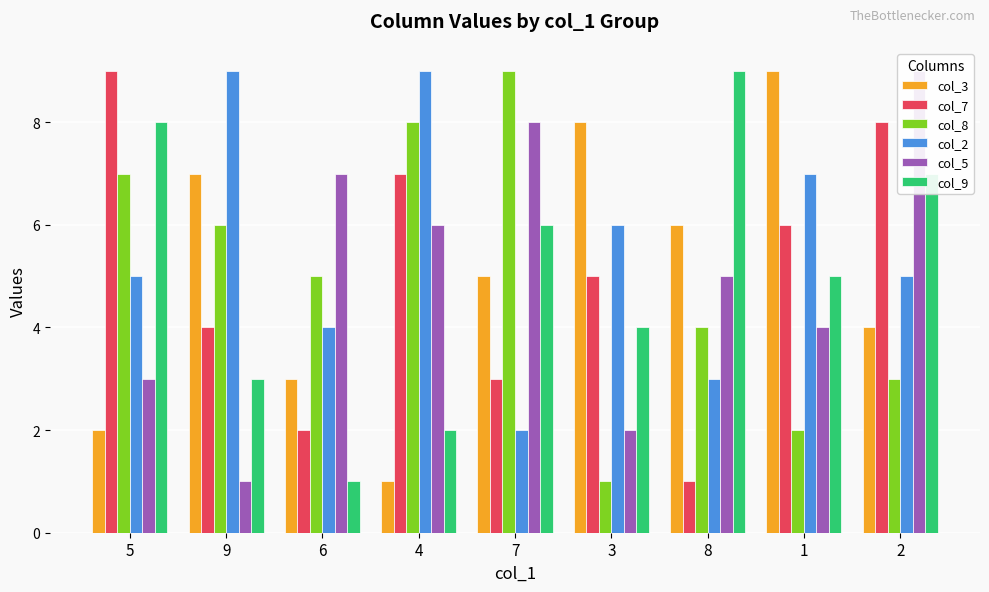

List the series in order of their peak value, highest first.

col_3, col_7, col_8, col_2, col_5, col_9